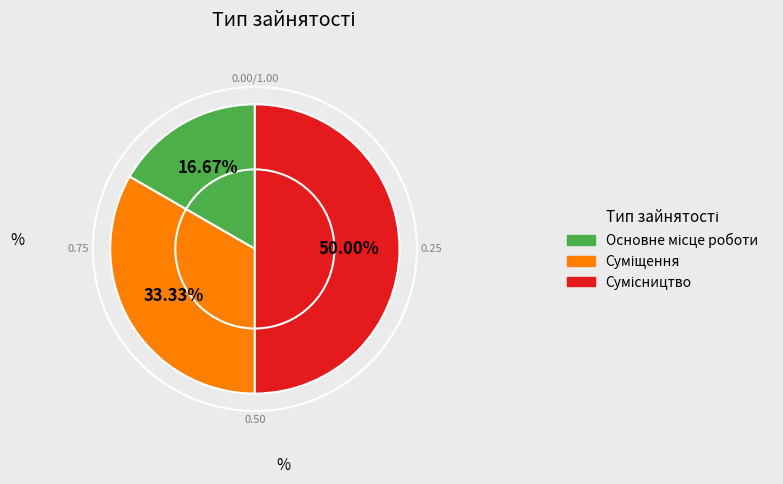

Rank the categories by value from highest to lowest.

Сумісництво, Суміщення, Основне місце роботи